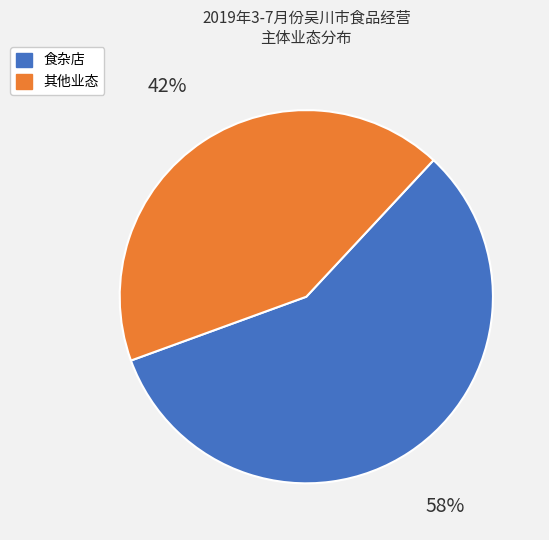

To the nearest percent, what portion does 其他业态 represent?

42%